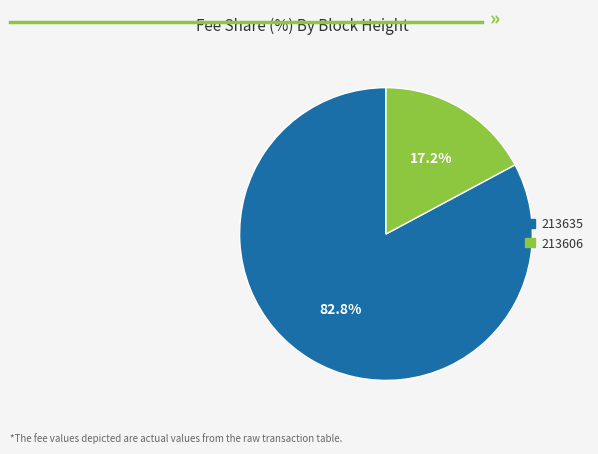

Which category has the smallest portion of the pie?

213606